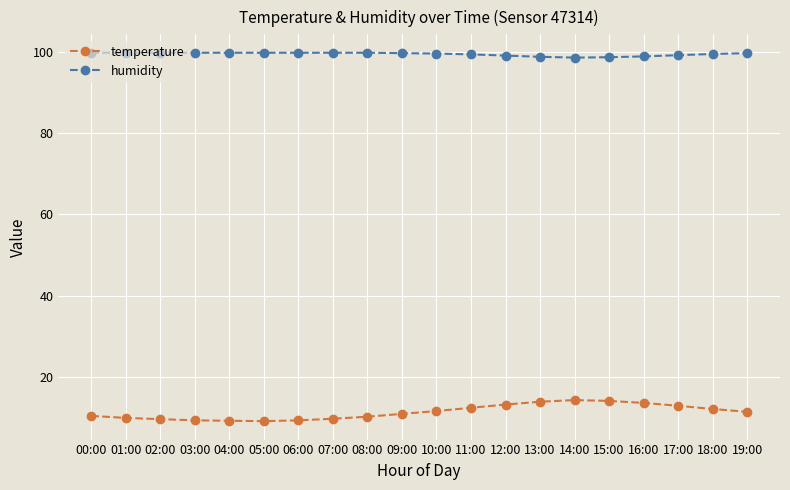

What position from the left is 06:00?

7